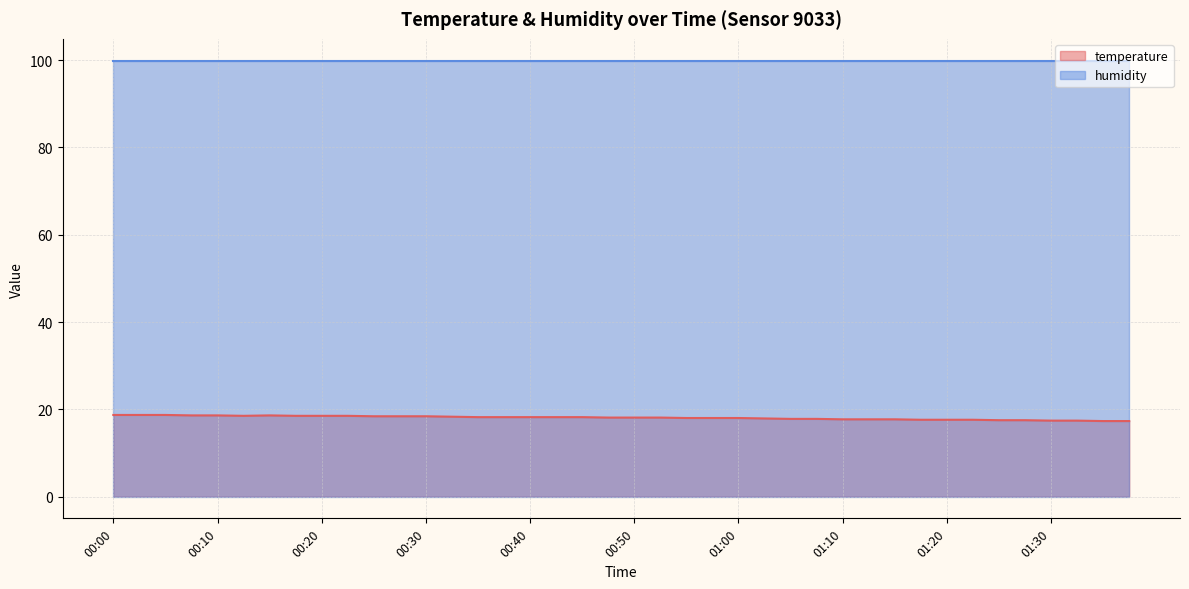

Reading right to left, what are all the values shown in this chart?

01:38=17.3	01:35=17.3	01:33=17.4	01:30=17.4	01:28=17.5	01:25=17.5	01:22=17.6	01:20=17.6	01:17=17.6	01:15=17.7	01:12=17.7	01:10=17.7	01:07=17.8	01:05=17.8	01:02=17.9	01:00=18.0	00:57=18.0	00:55=18.0	00:52=18.1	00:50=18.1	00:47=18.1	00:45=18.2	00:42=18.2	00:40=18.2	00:37=18.2	00:35=18.2	00:32=18.3	00:30=18.4	00:27=18.4	00:25=18.4	00:22=18.5	00:20=18.5	00:17=18.5	00:15=18.6	00:12=18.5	00:10=18.6	00:07=18.6	00:05=18.7	00:03=18.7	00:00=18.7